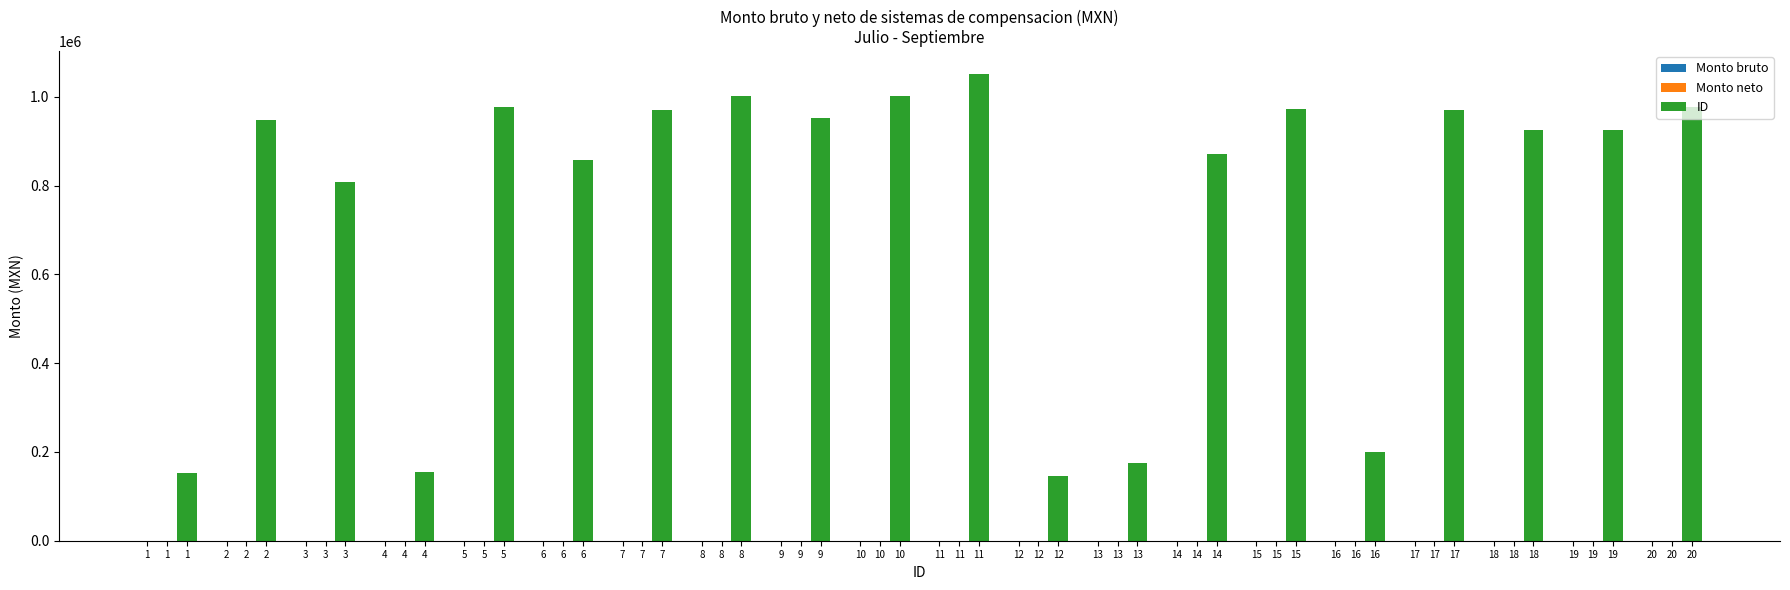

Is it true that the value at 10 is 1705921?

False